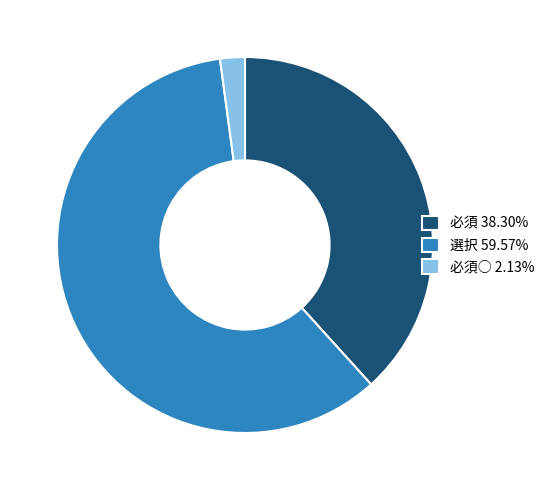

What is the ratio of the value at 選択 59.57% to the value at 必須○ 2.13%?

28.0